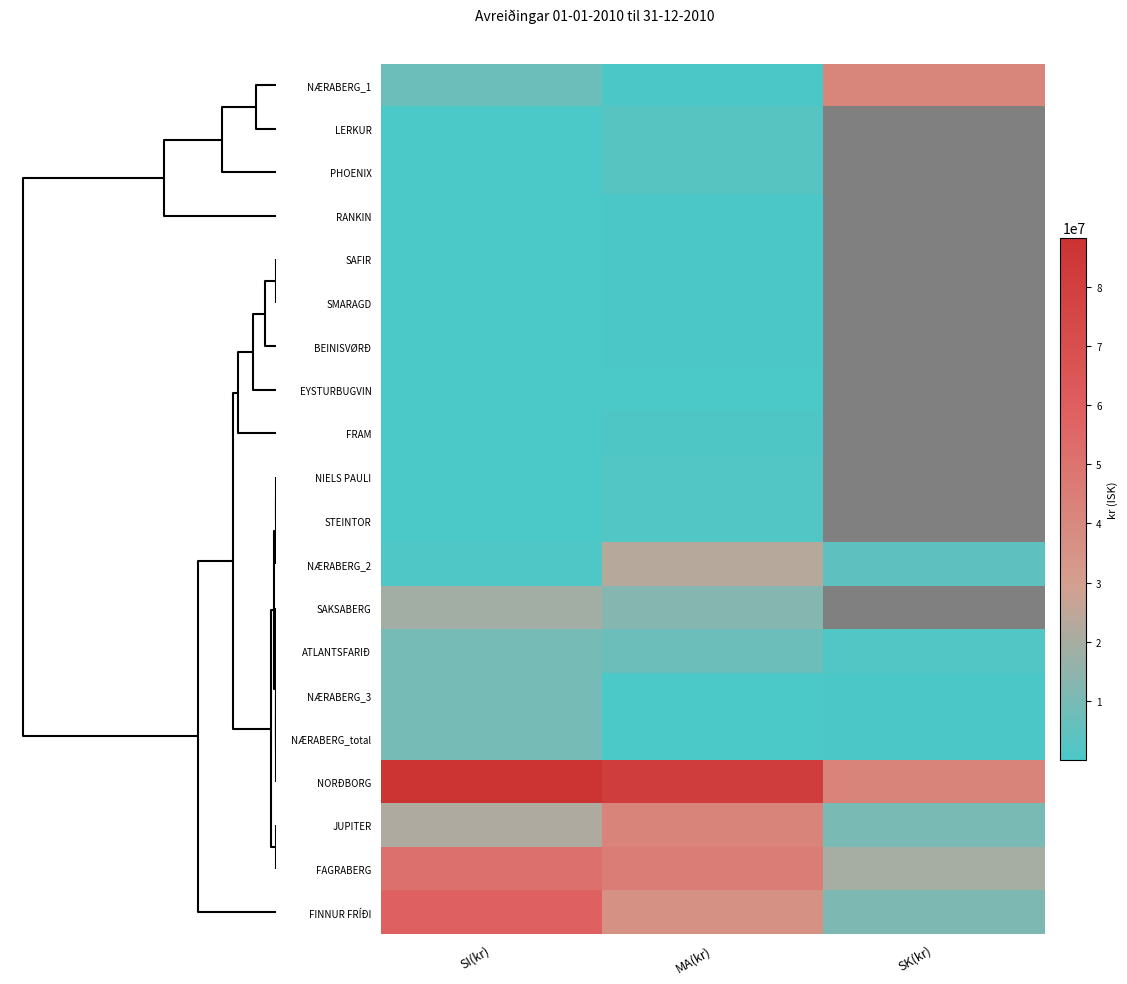

Is it true that SAFIR equals 114816.4 at MA(kr)?

False